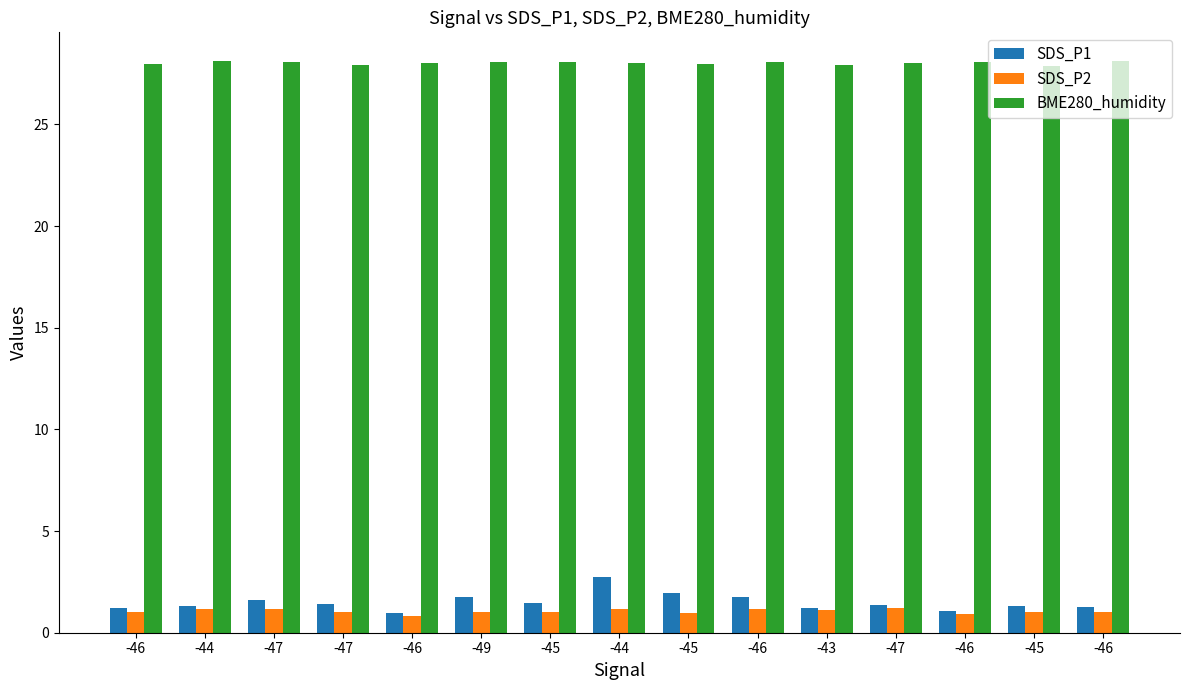

Rank the categories by SDS_P2 value from lowest to highest.

-46, -46, -45, -46, -47, -49, -45, -45, -46, -43, -44, -47, -44, -46, -47